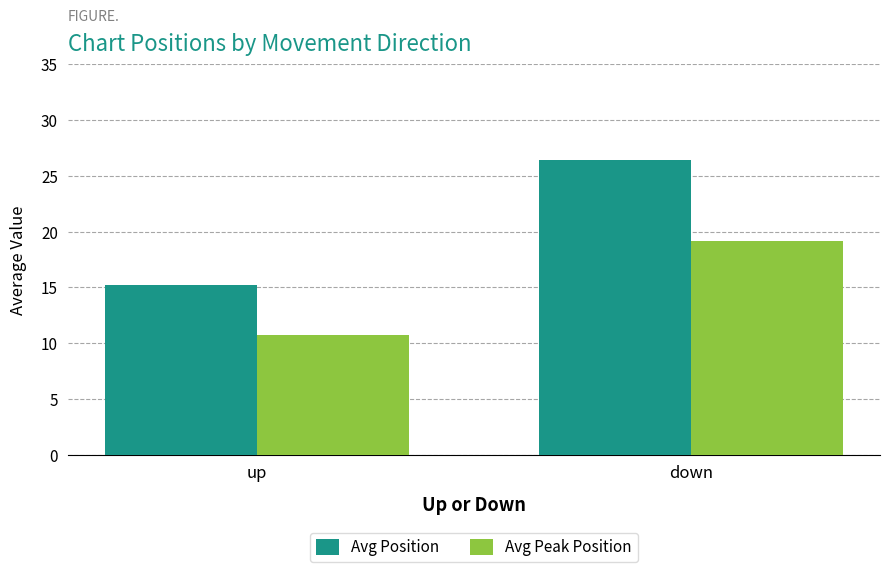

True or false: Avg Peak Position has a value of 10.7 at up.

True